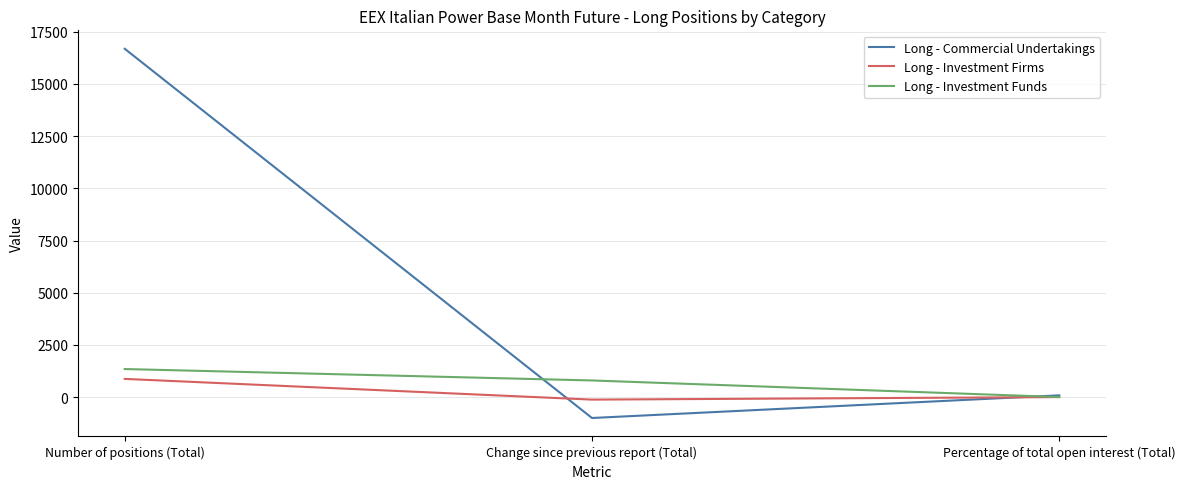

Reading left to right, what are all the values shown in this chart?

Long - Commercial Undertakings: 16685.4	-996.6	88.2
Long - Investment Firms: 876.0	-116.0	4.6
Long - Investment Funds: 1348.0	801.0	7.1